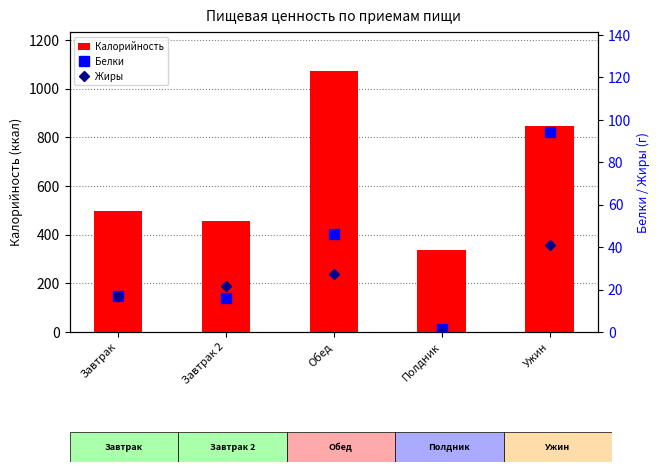

Reading left to right, transcribe all the data shown in this chart.

Калорийность: Завтрак=496.8	Завтрак 2=457.1	Обед=1071.7	Полдник=335.8	Ужин=846.4
Белки: Завтрак=16.9	Завтрак 2=15.8	Обед=46.1	Полдник=1.4	Ужин=94.3
Жиры: Завтрак=17.0	Завтрак 2=21.7	Обед=27.3	Полдник=0.0	Ужин=41.1